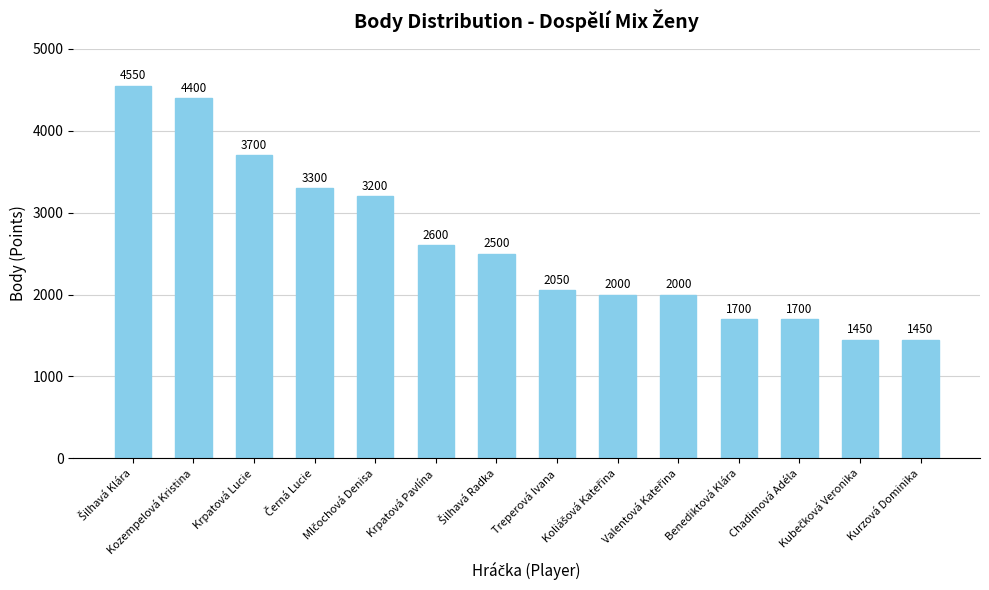

Reading left to right, what are all the values shown in this chart?

4550	4400	3700	3300	3200	2600	2500	2050	2000	2000	1700	1700	1450	1450